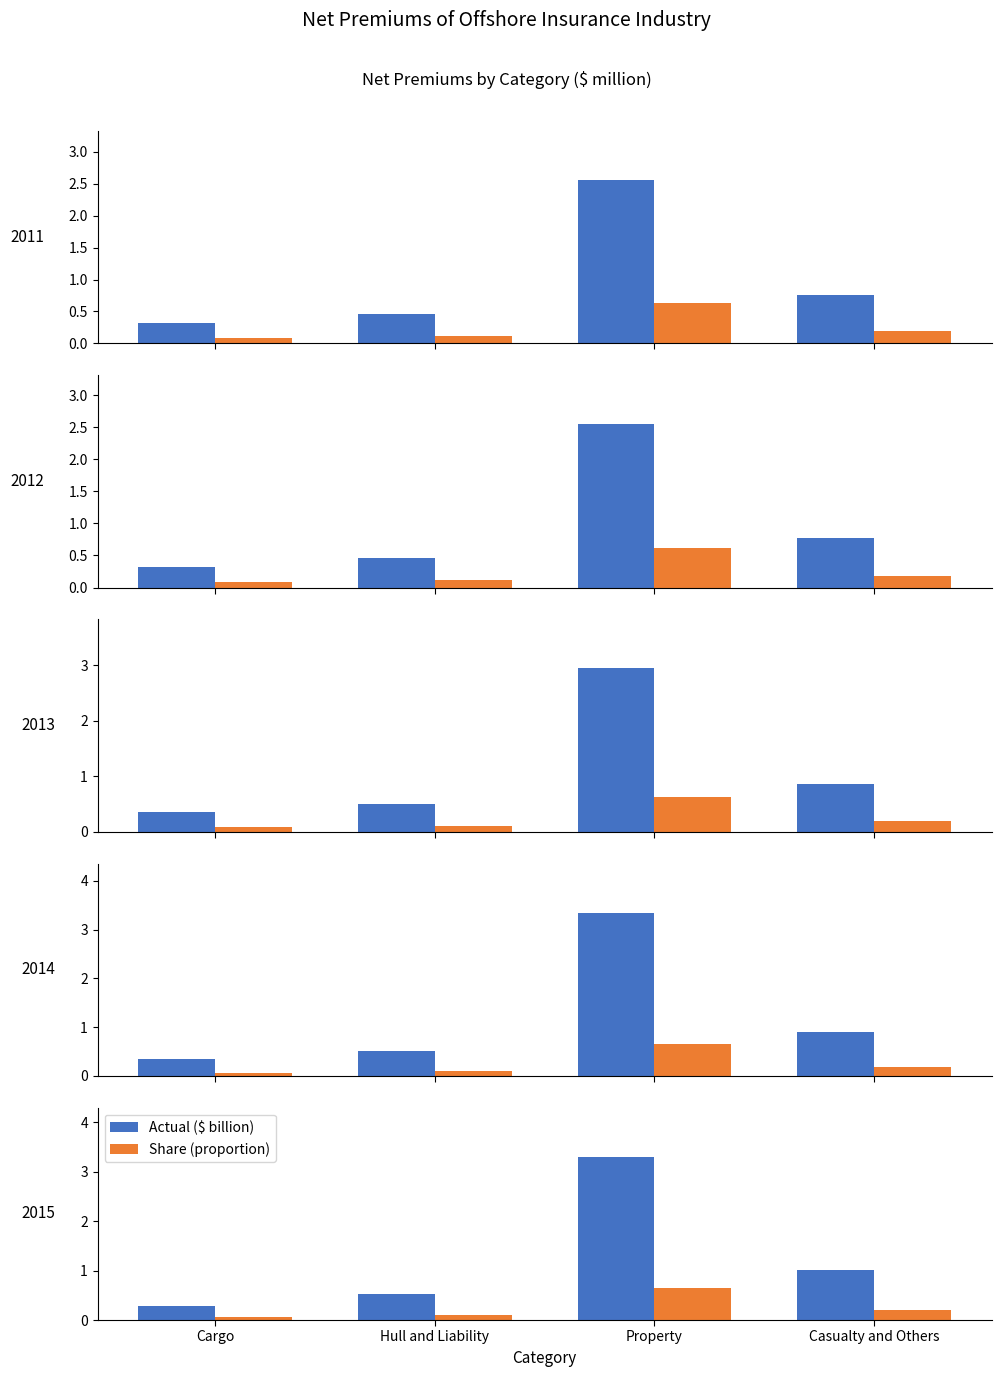

Which series has the largest range (max minus min)?

Actual ($ billion)